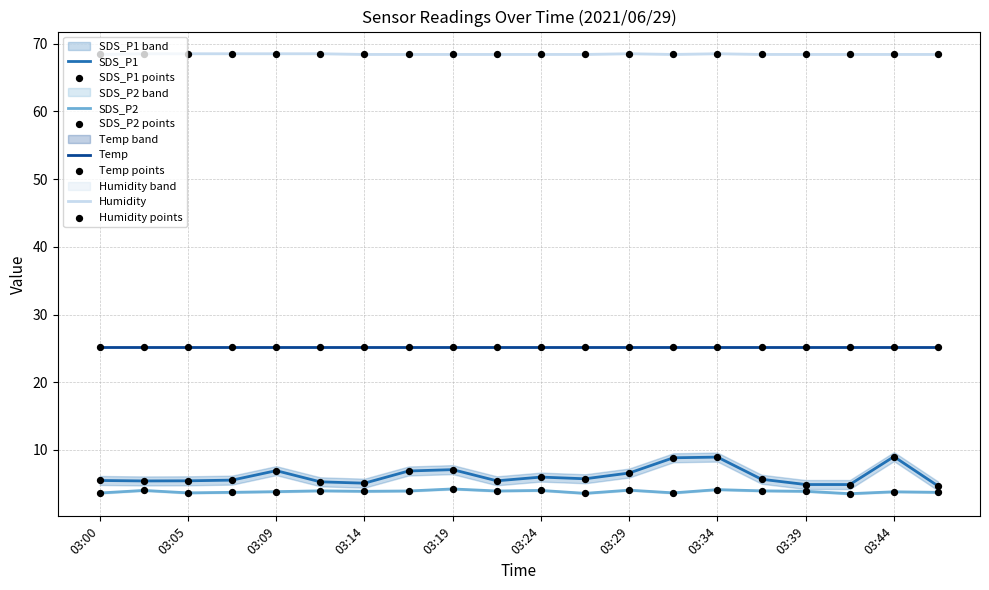

At which category is the sum across all series the highest?

03:34